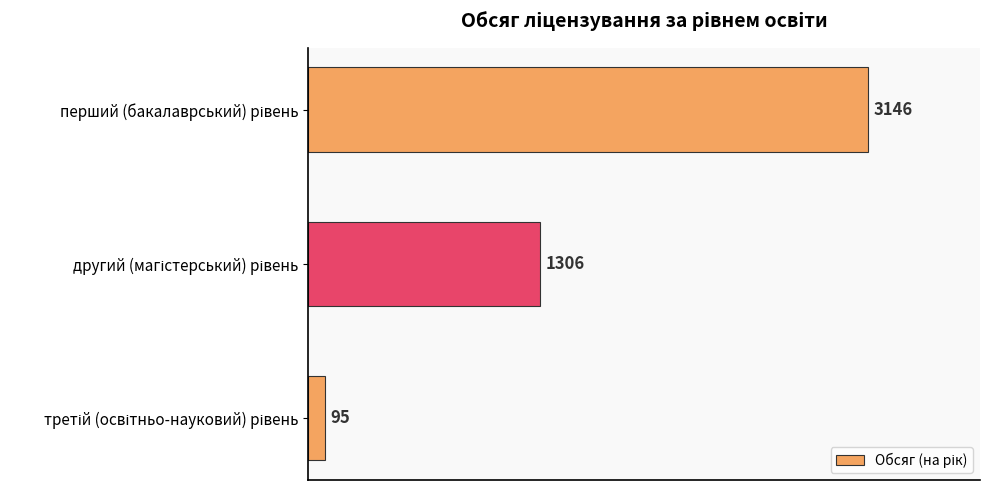

What is the smallest value displayed?

95